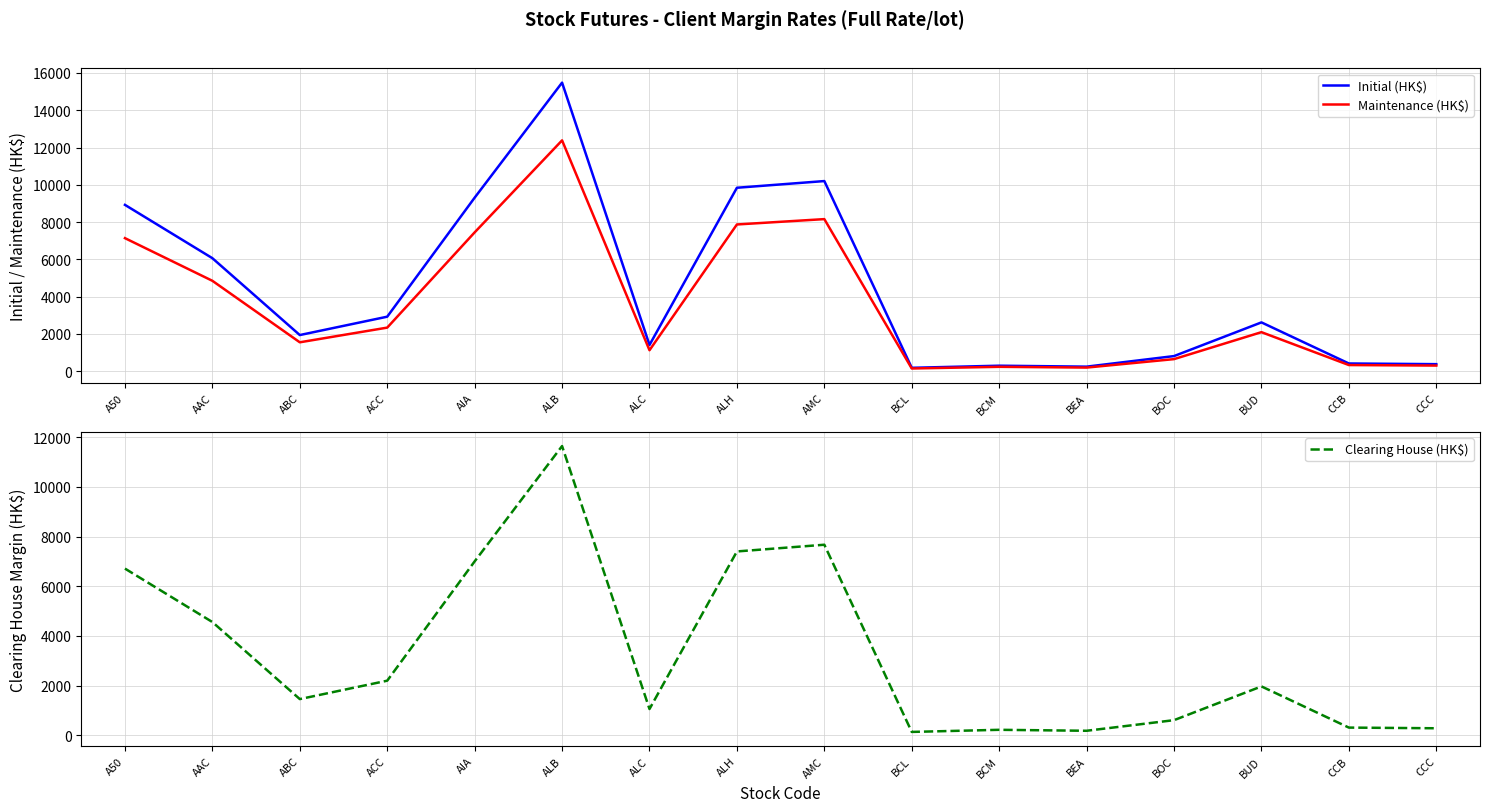

Is it true that Maintenance (HK$) equals 2032 at ALH?

False